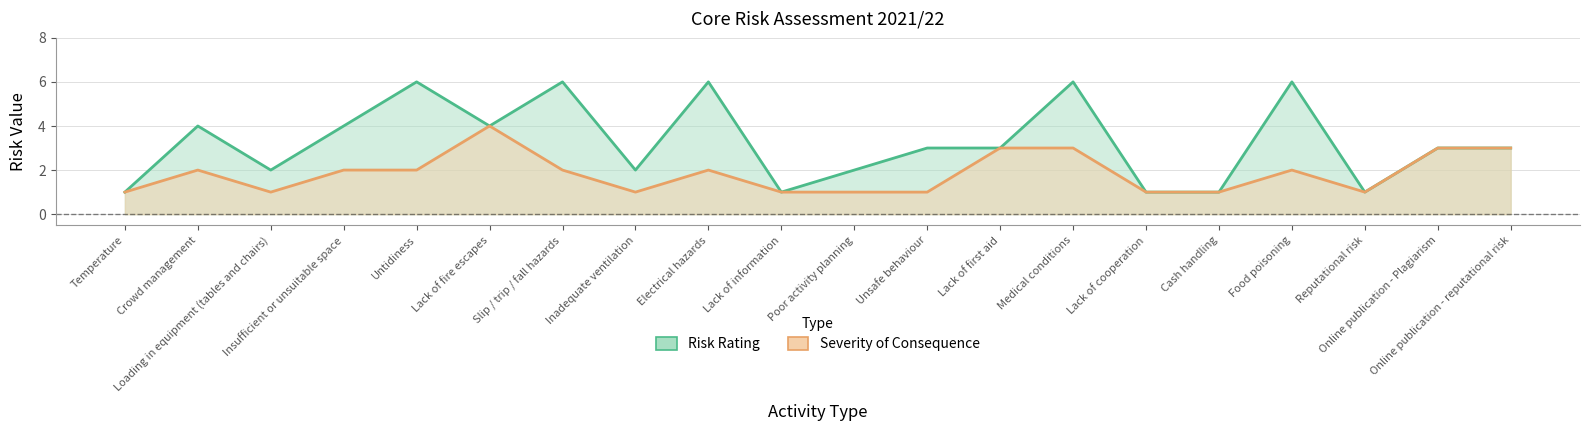

Where does the Risk Rating series first go above 3?

Crowd management